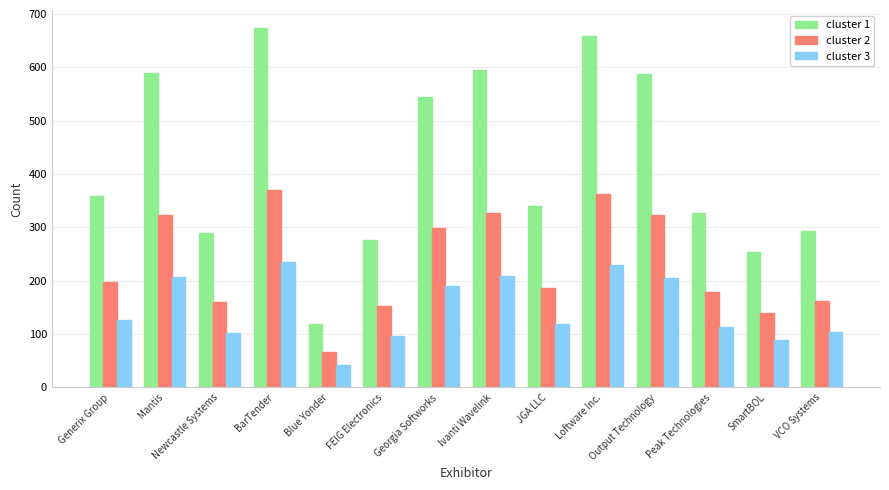

Rank the series by their average value, from lowest to highest.

cluster 3, cluster 2, cluster 1